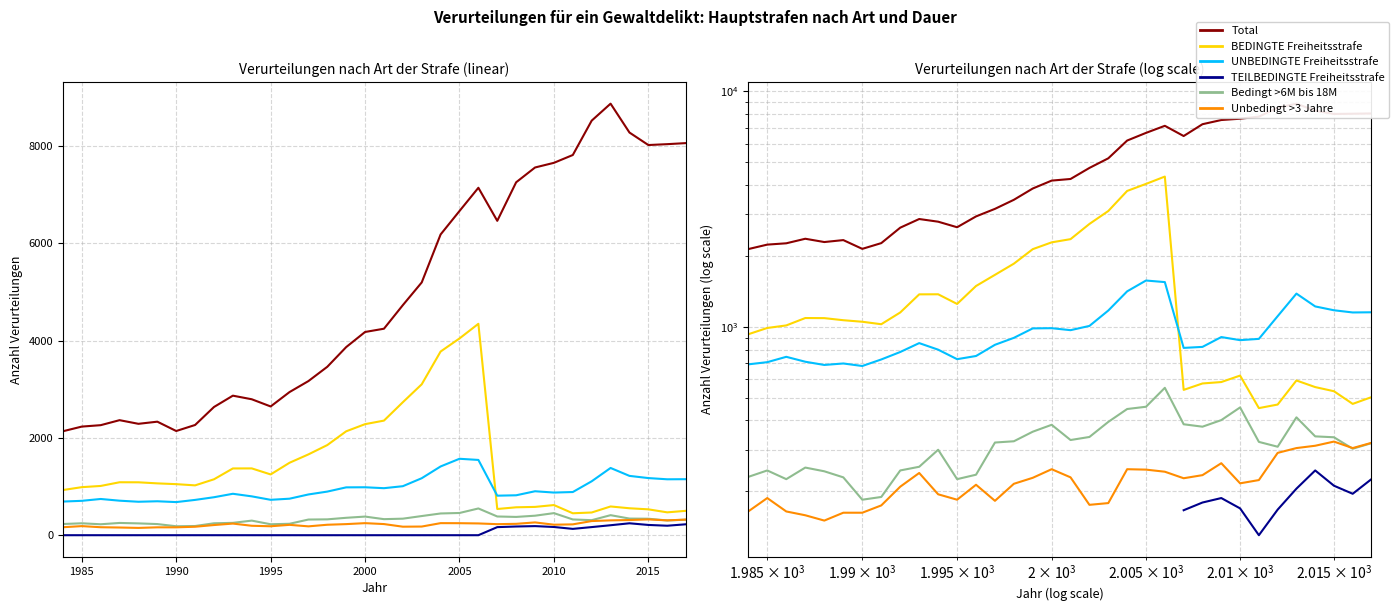

Does the chart display data point markers on the line(s)?

No